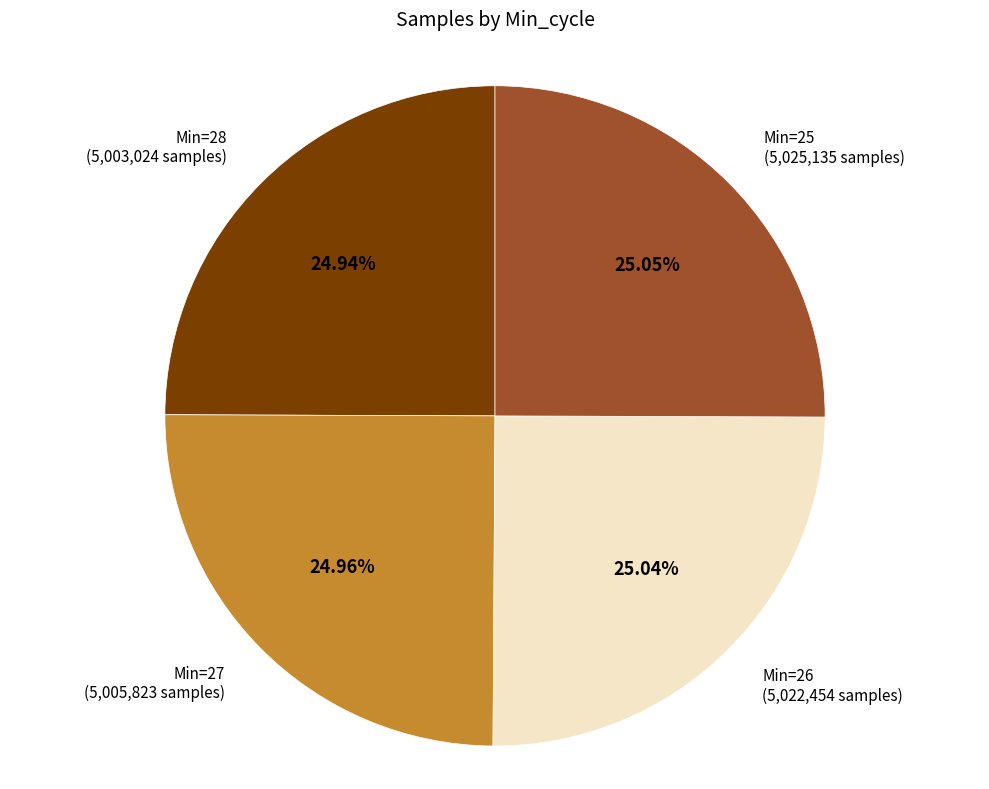

How many slices are in this pie chart?

4